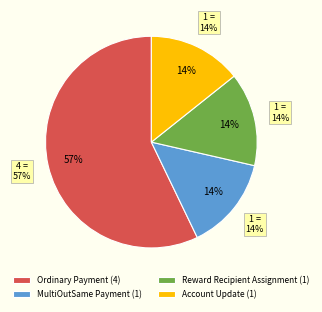

Does MultiOutSame Payment represent more than half of the total?

No